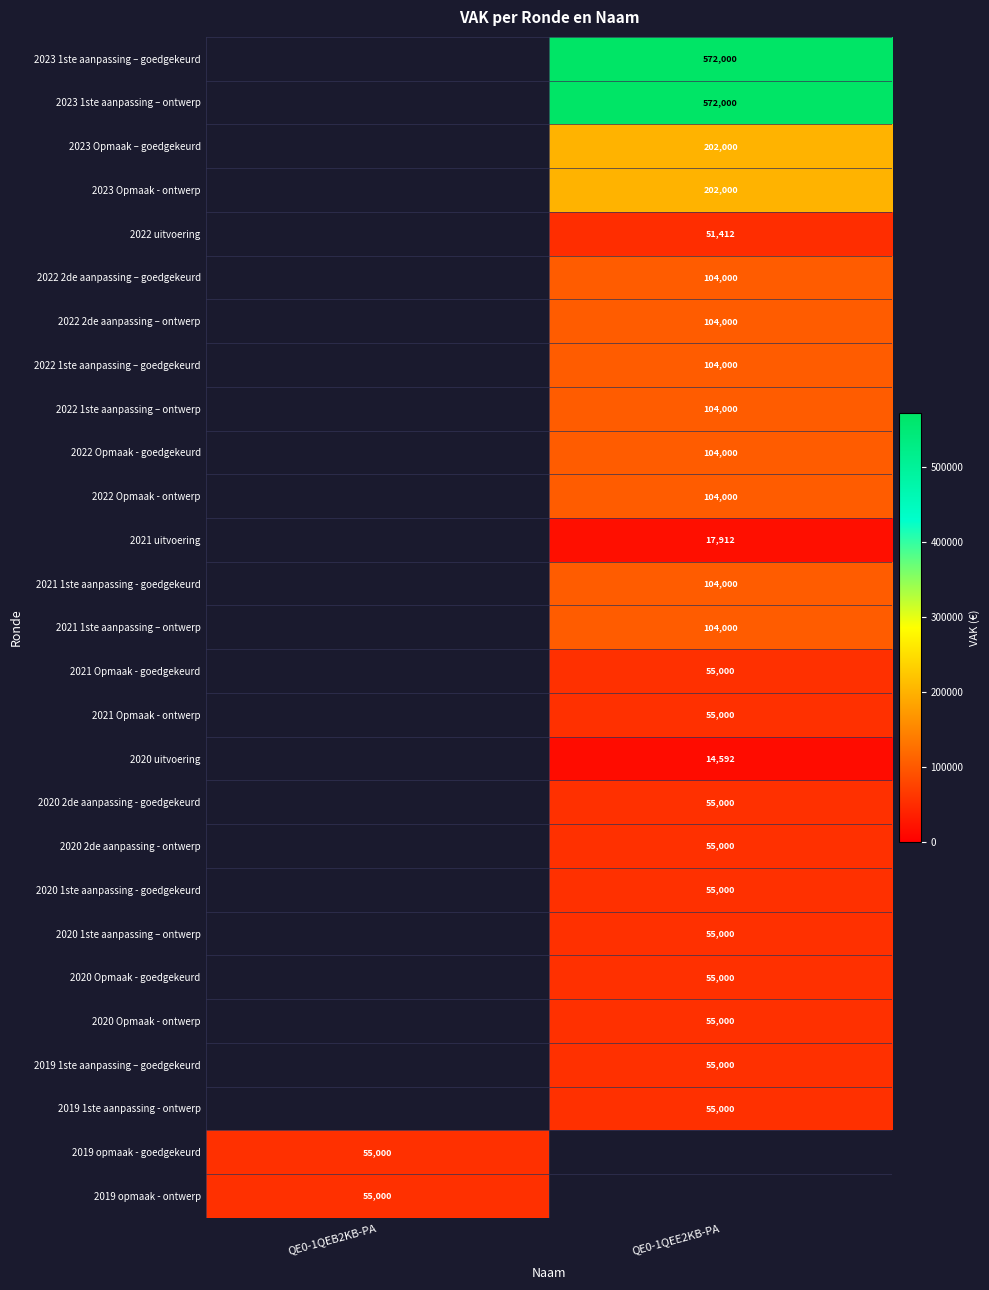

Is the value of 2022 Opmaak - goedgekeurd at QE0-1QEE2KB-PA greater than the value of 2021 Opmaak - ontwerp at QE0-1QEE2KB-PA?

Yes